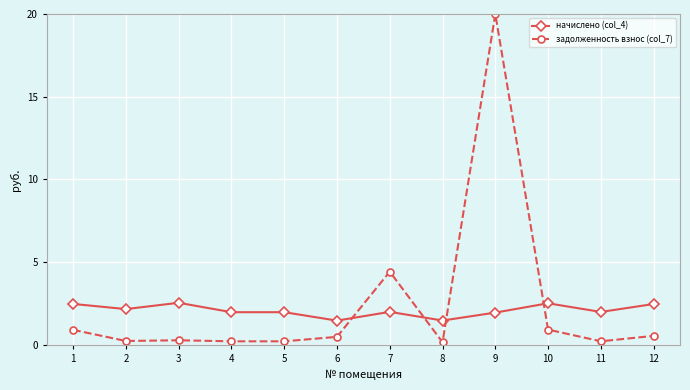

How many lines are shown in the chart?

2